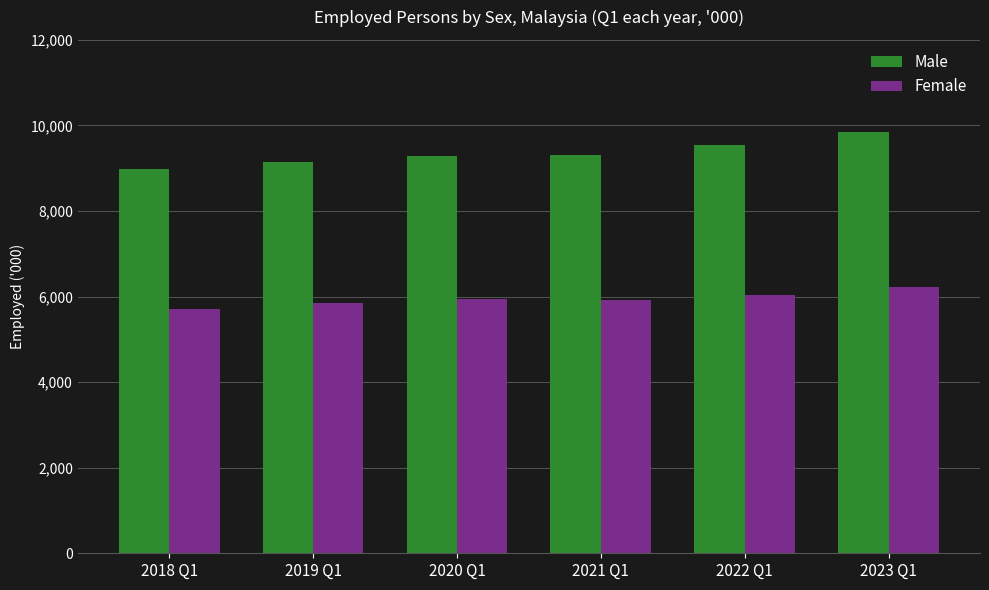

What is the difference between the highest and lowest values at 2020 Q1?

3345.5